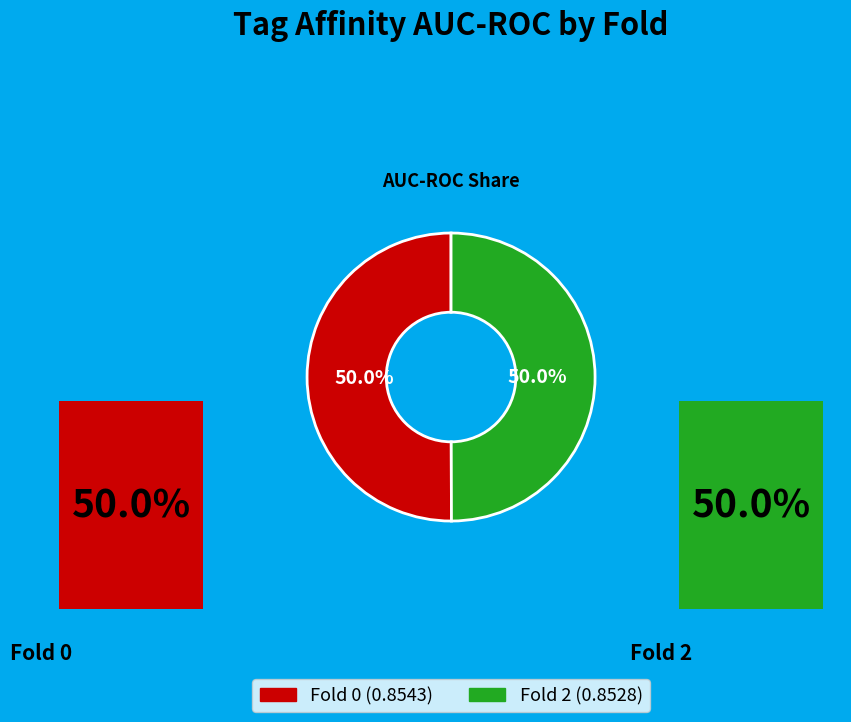

Is 2 the majority of the pie?

No